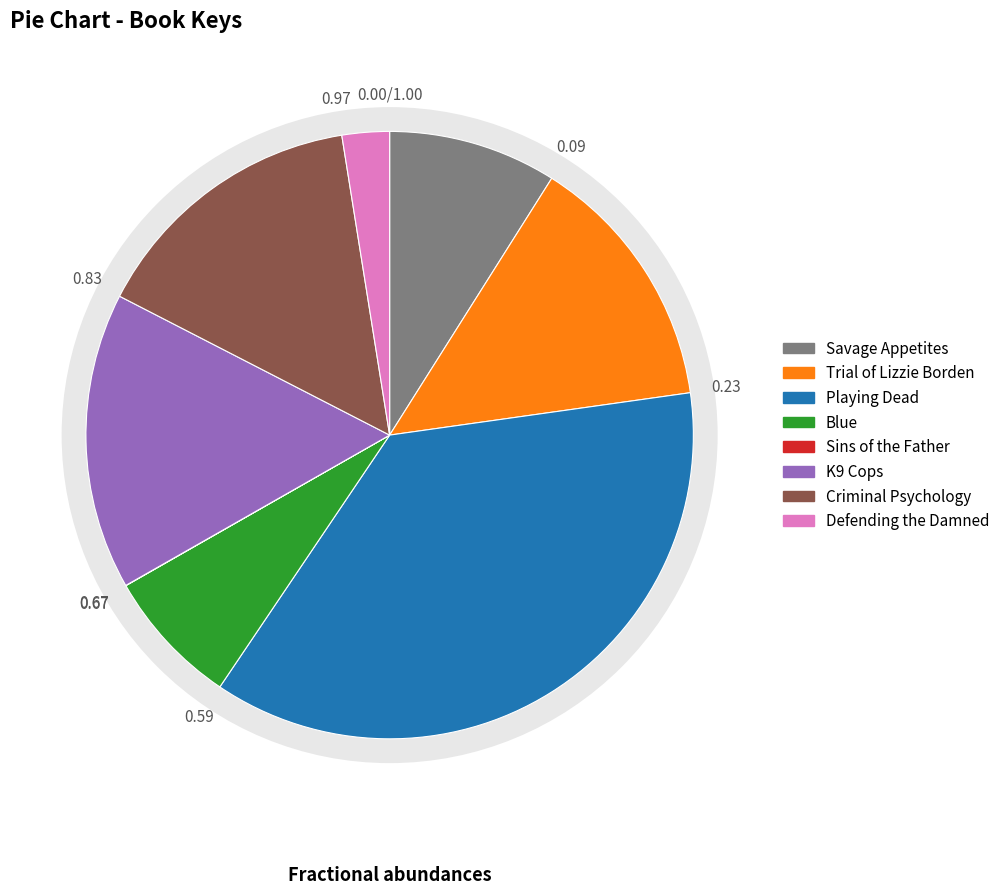

Does any single category account for the majority?

No